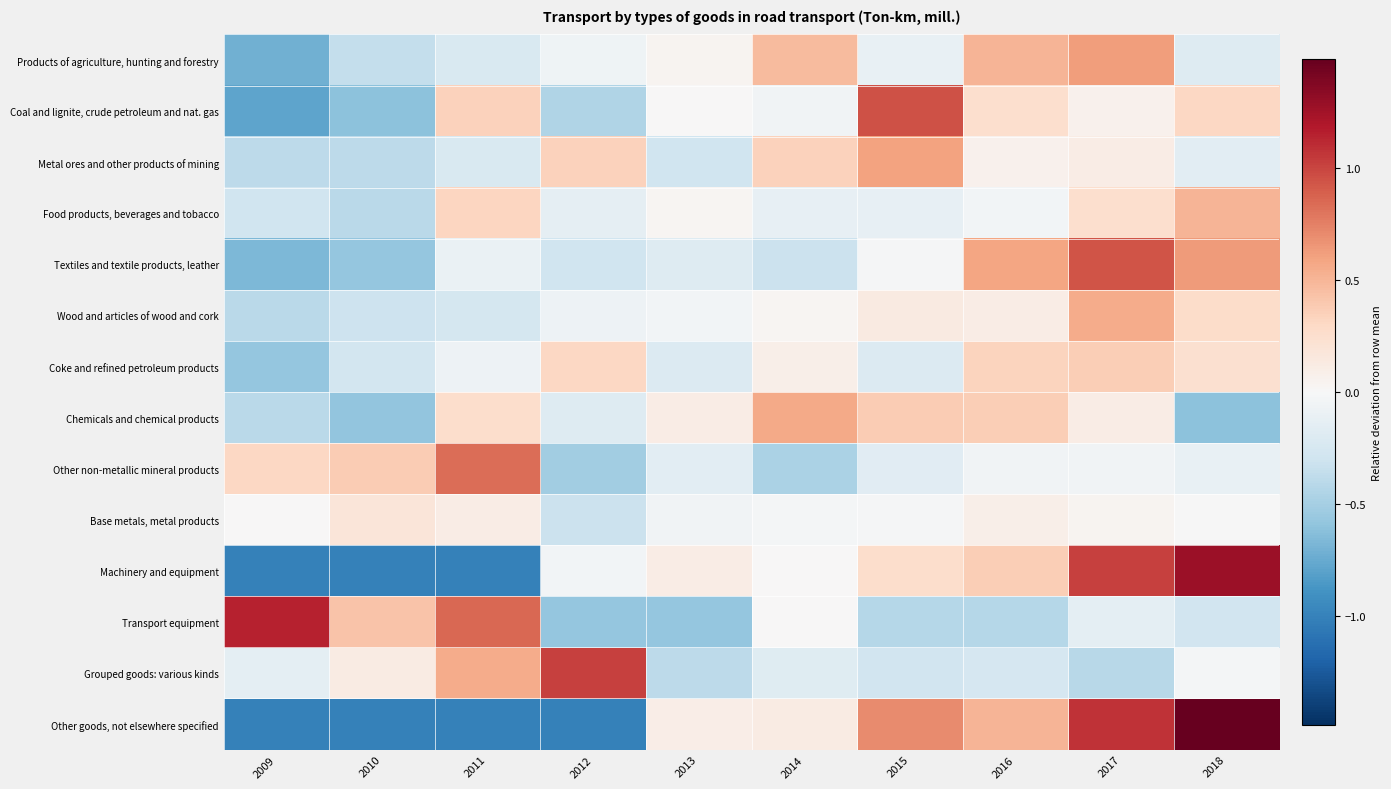

What is the spread (max minus min) of values at 2012?

2.0